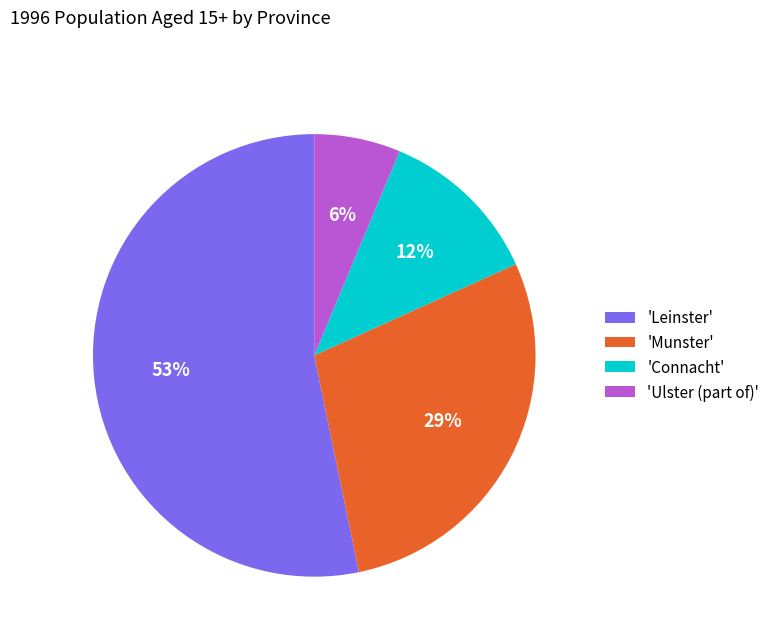

Which slice is the smallest?

'Ulster (part of)'